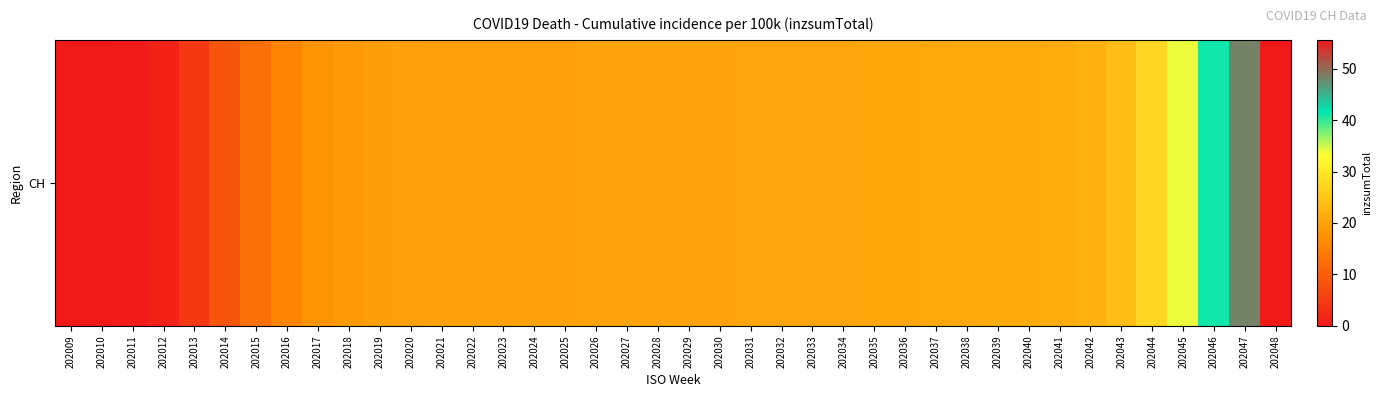

What is the difference between the maximum and second lowest values?

55.5